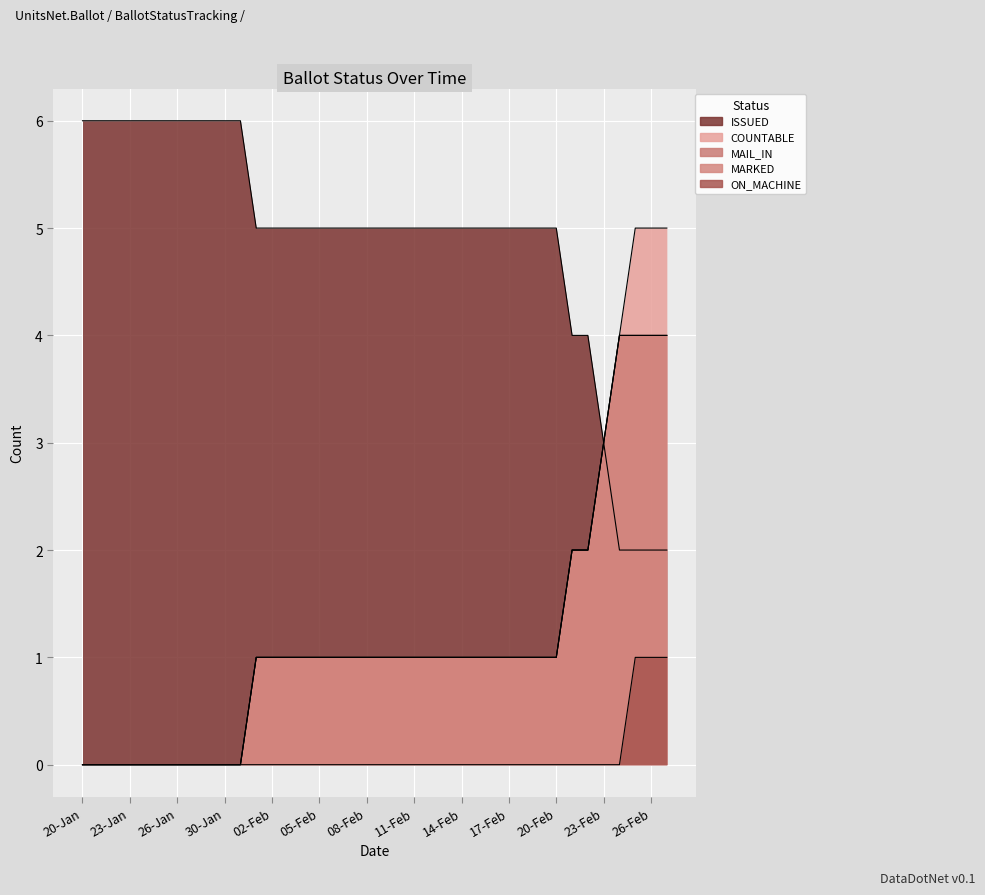

Where does the COUNTABLE series first go above 1?

21-Feb